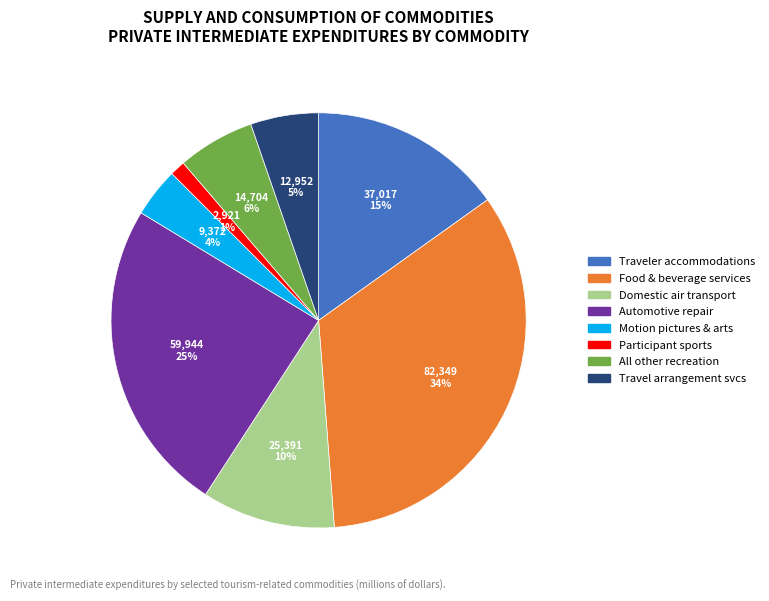

To the nearest percent, what is the average slice percentage?

12%